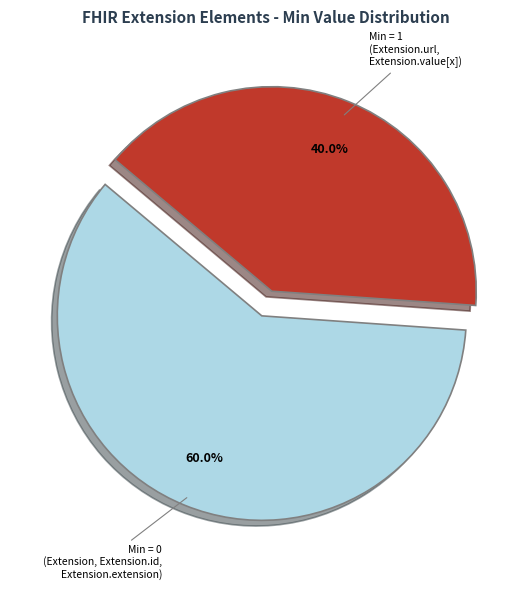

Is there a majority slice in this chart?

Yes